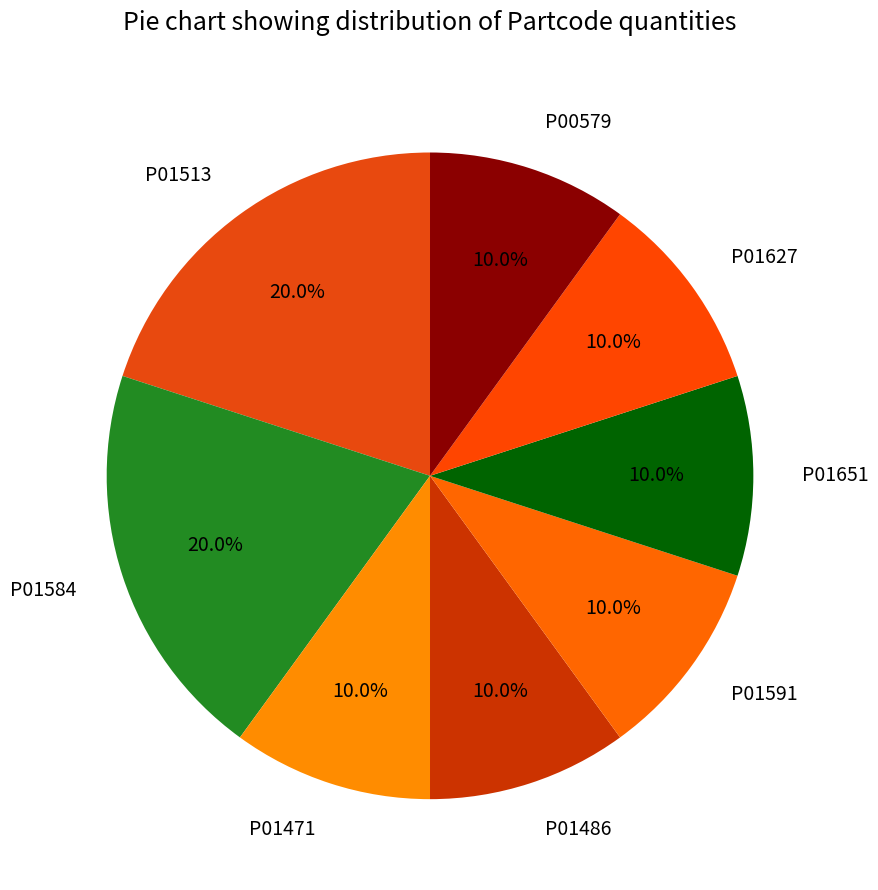

Do P01513 and P01591 together represent more than half of the pie?

No